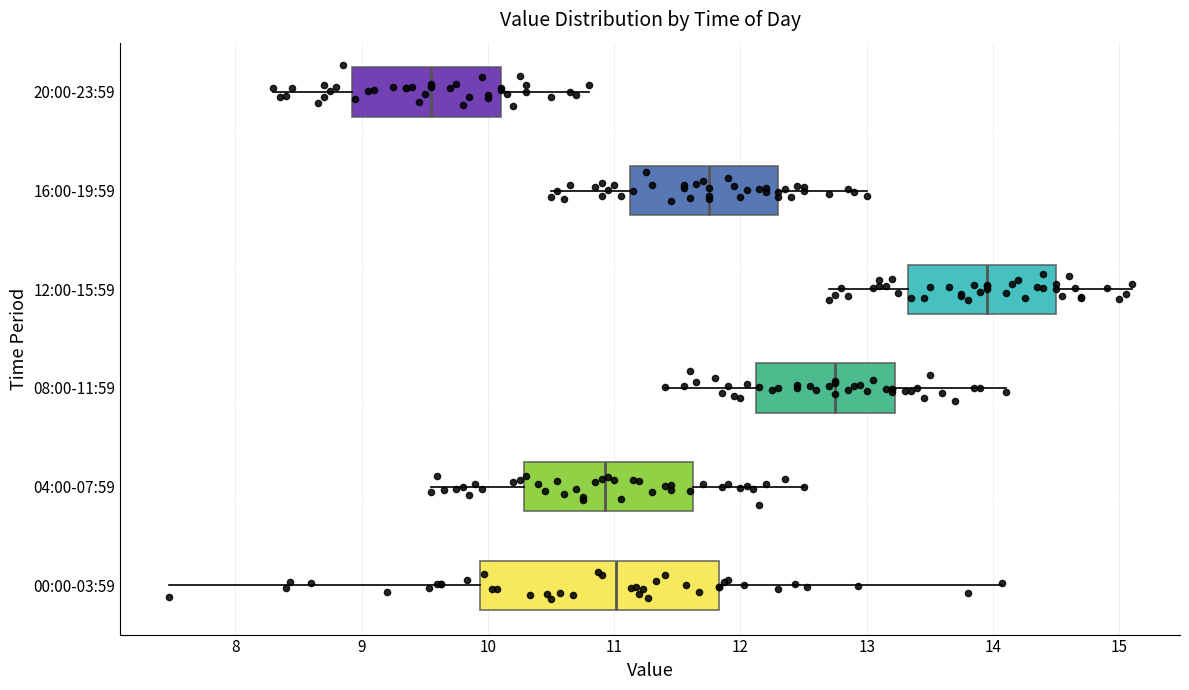

Reading bottom to top, transcribe this box plot: for each box, give where its median line is, the range the box spans, and where its two whiskers end, as read against the x-axis. The values are not printed on the chart, so give them approximately, as read against the axis.

00:00-03:59: median 11.0, box 9.9 to 11.8, whiskers 7.5 to 14.1
04:00-07:59: median 10.9, box 10.3 to 11.6, whiskers 9.6 to 12.5
08:00-11:59: median 12.8, box 12.1 to 13.2, whiskers 11.4 to 14.1
12:00-15:59: median 14.0, box 13.3 to 14.5, whiskers 12.7 to 15.1
16:00-19:59: median 11.8, box 11.1 to 12.3, whiskers 10.5 to 13.0
20:00-23:59: median 9.6, box 8.9 to 10.1, whiskers 8.3 to 10.8